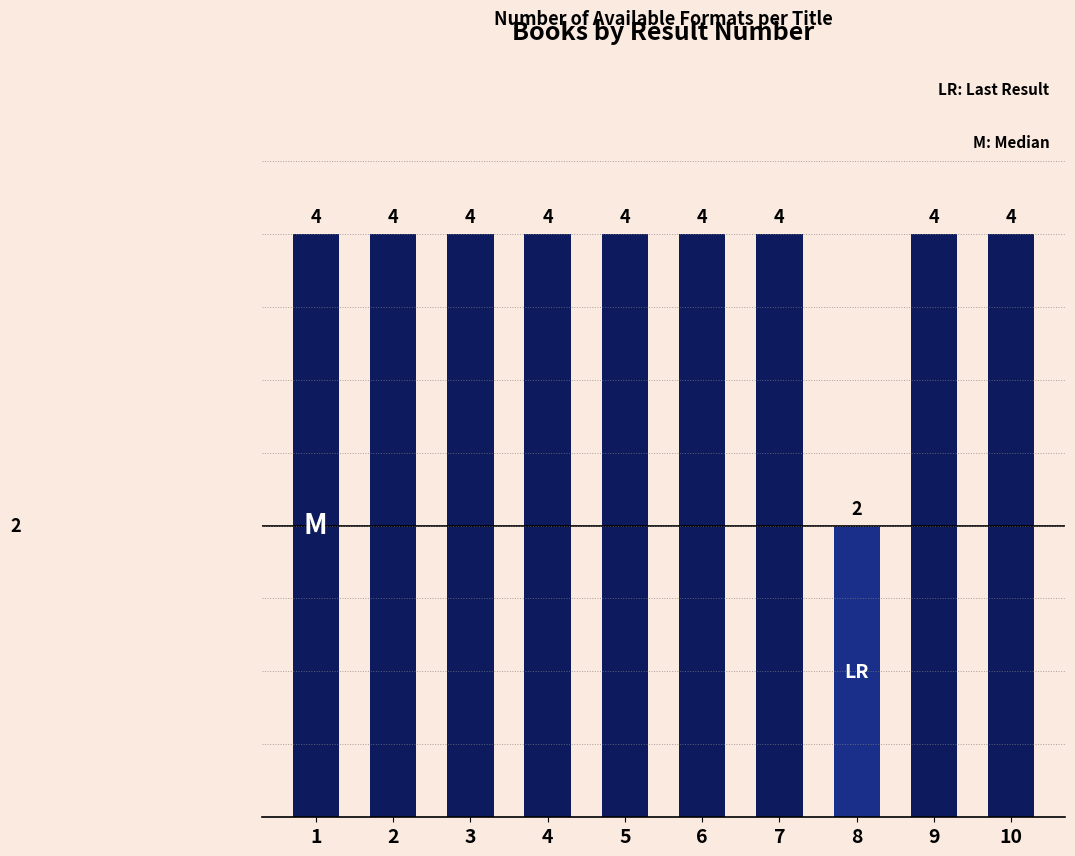

How many bars are there in total?

10